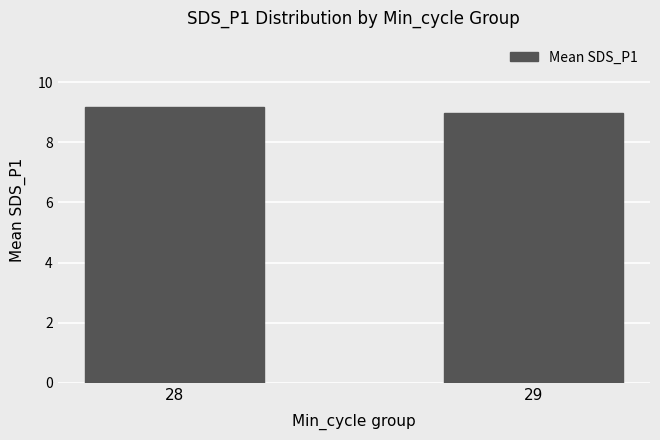

Which label corresponds to the smallest value in the chart?

29